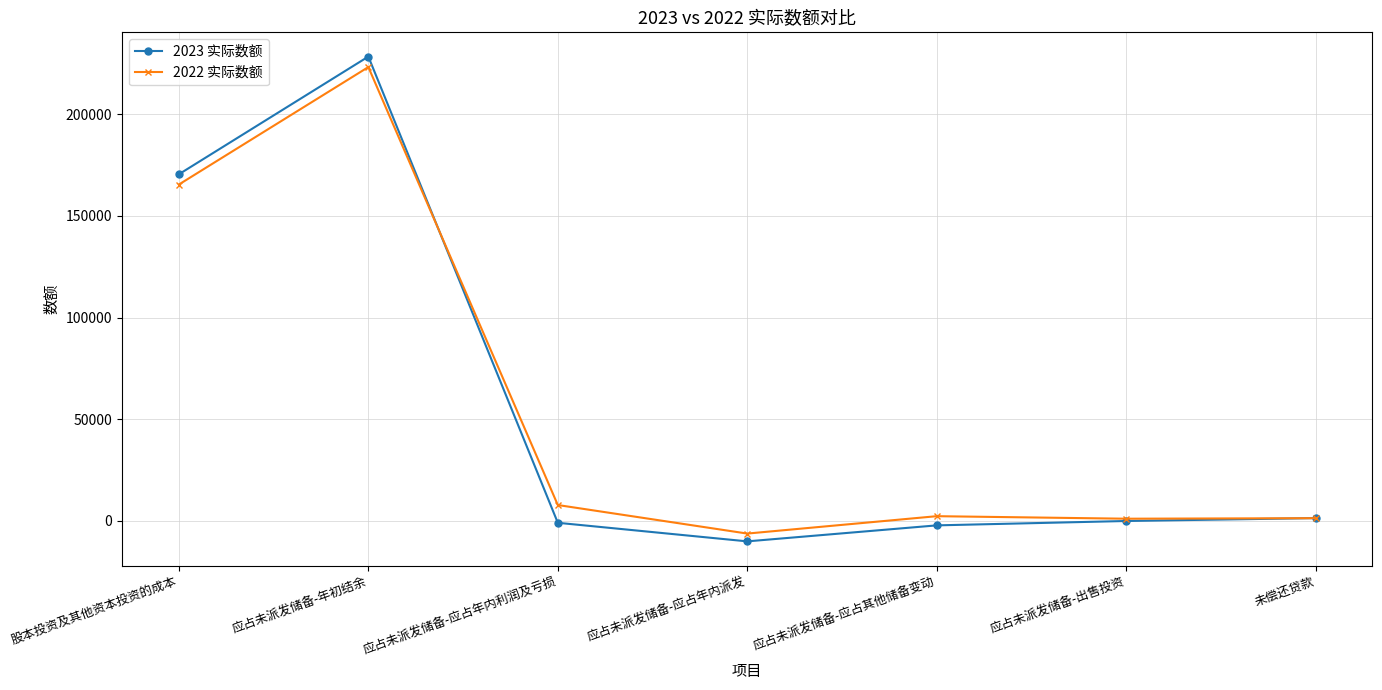

What position from the right is 应占未派发储备-出售投资?

2